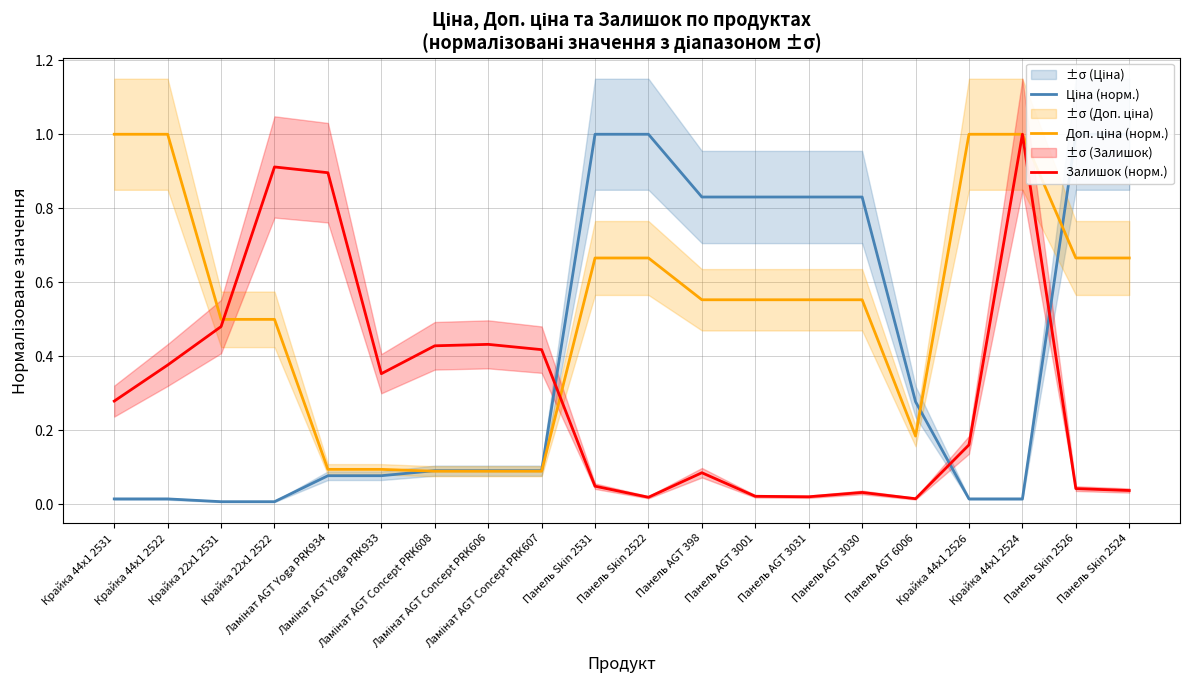

What is the difference between the highest and lowest values at Панель Skin 2526?

1.0